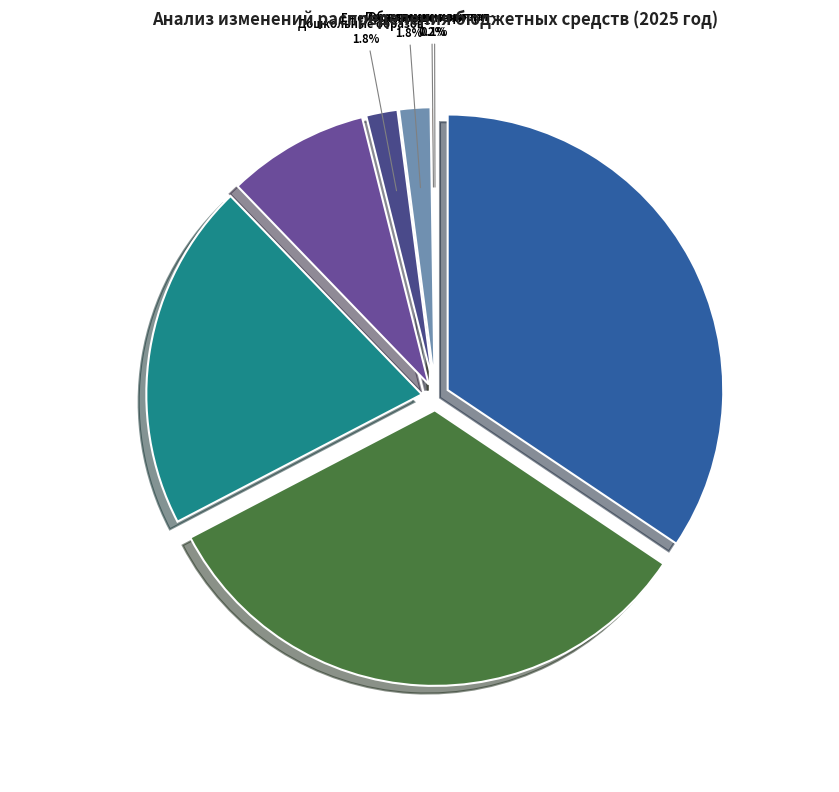

Is ОБРАЗОВАНИЕ the majority of the pie?

No